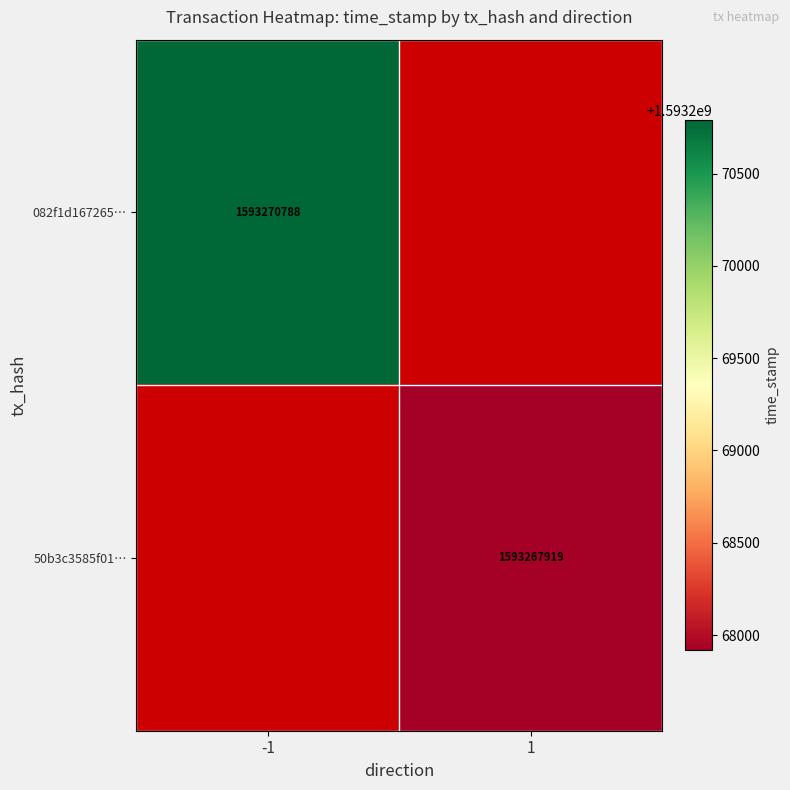

True or false: 082f1d167265… has a value of 1593270788 at -1.

True